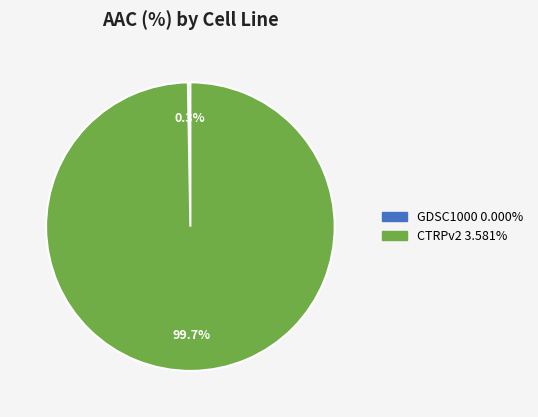

True or false: CTRPv2 accounts for 88% of the total.

False